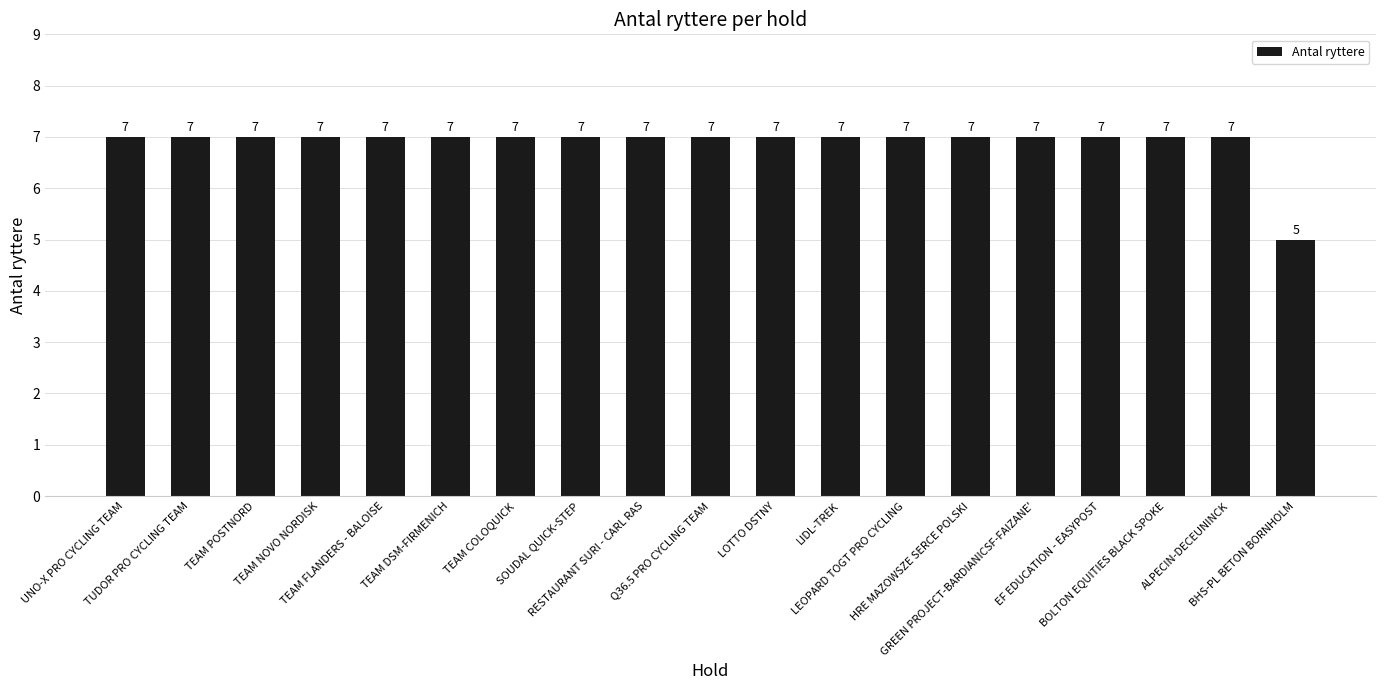

What is the average value?

7